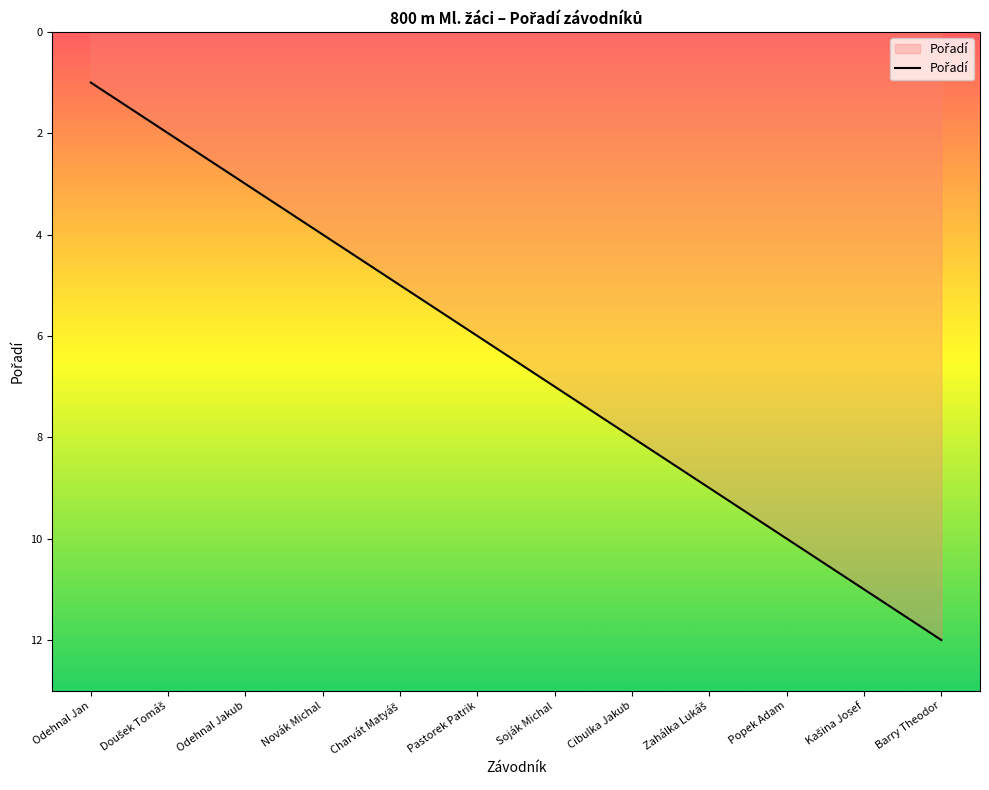

The chart shows a value of 1 at Odehnal Jan. True or false?

True